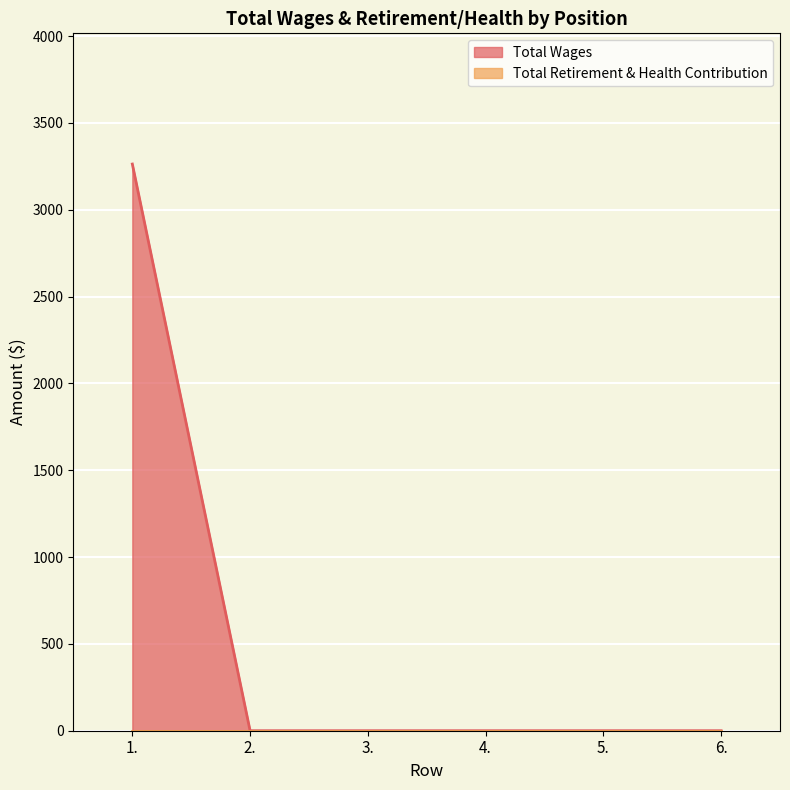

List the labels in order of value, largest first.

1., 2., 3., 4., 5., 6.